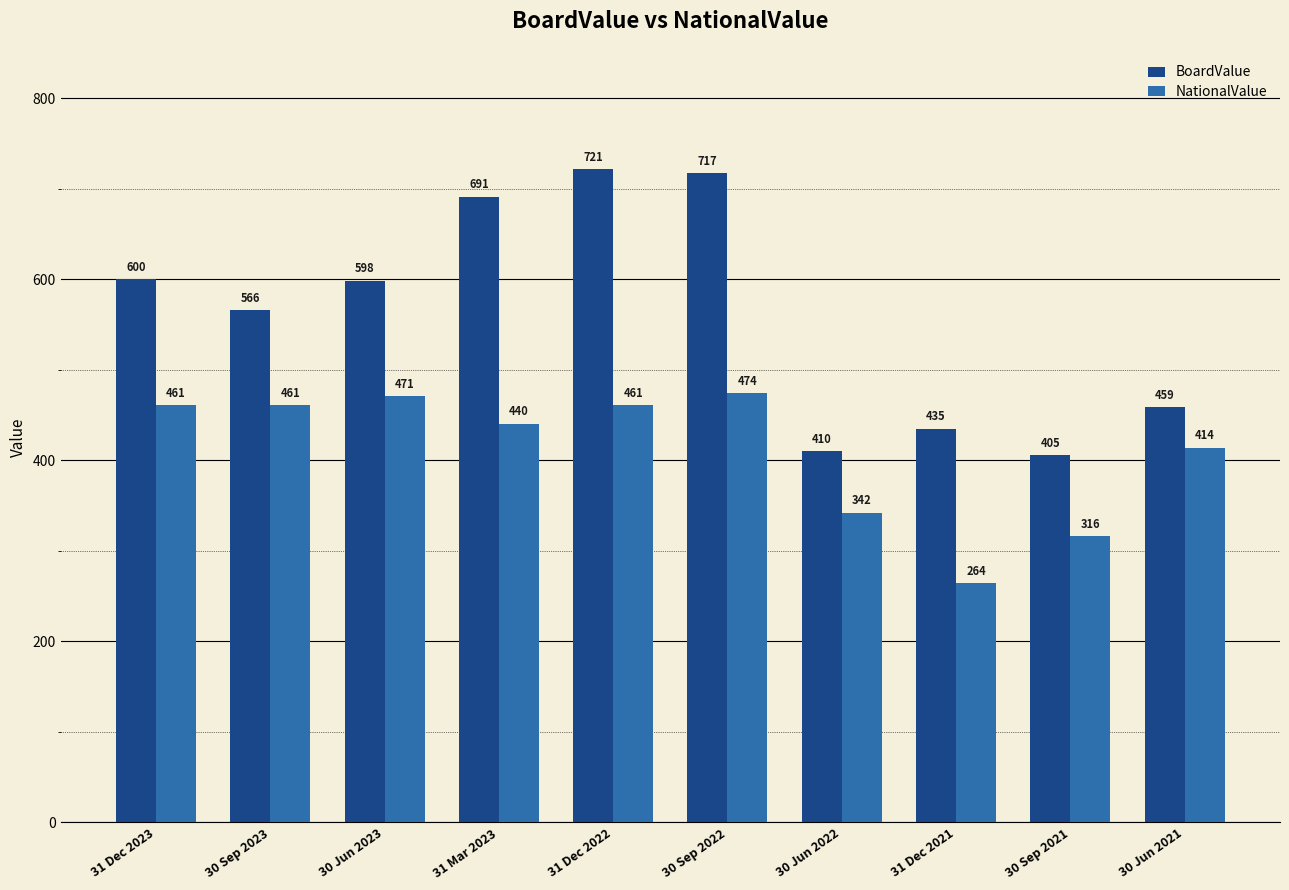

Read the NationalValue value at 30 Jun 2023.

471.0